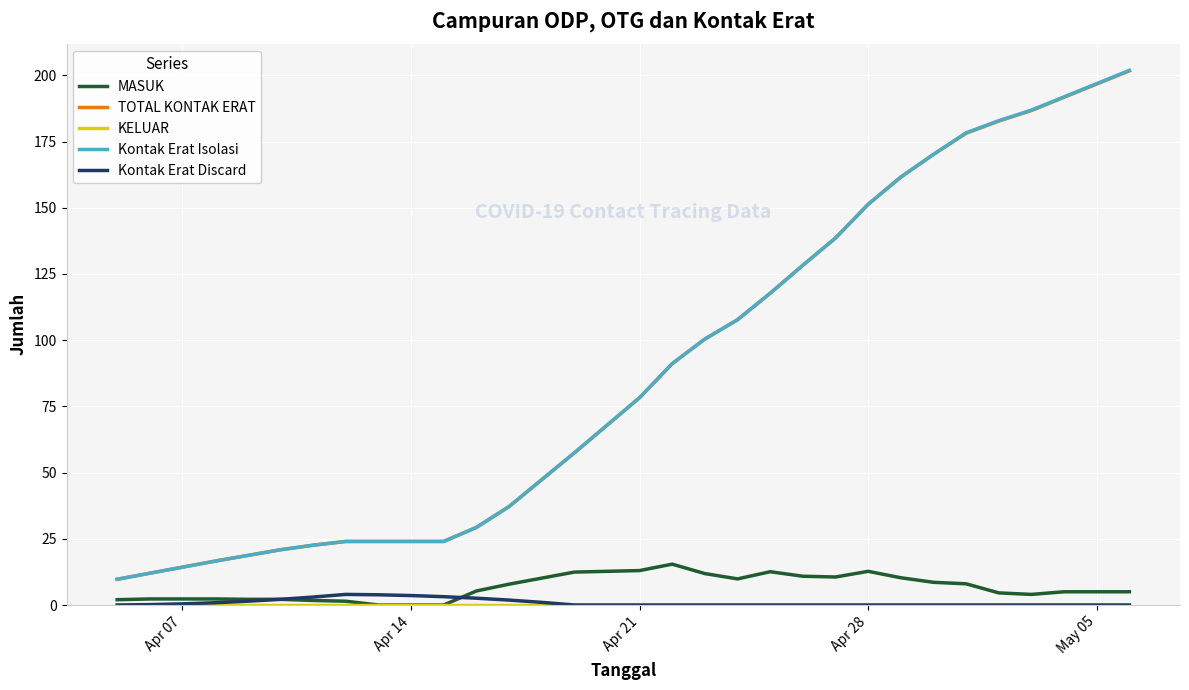

True or false: Kontak Erat Discard and TOTAL KONTAK ERAT intersect in this chart.

False